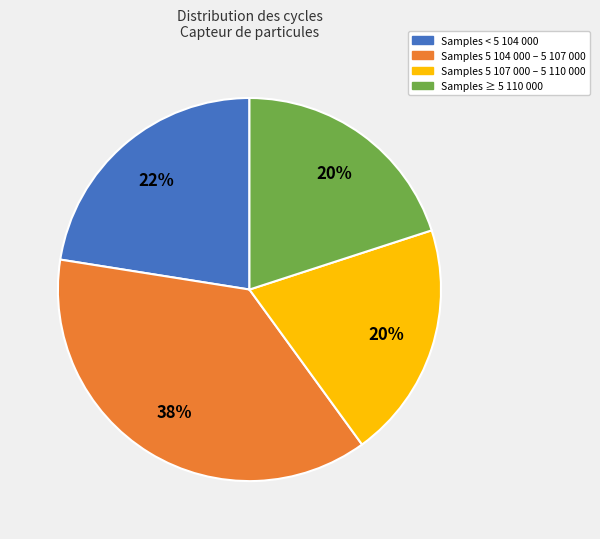

Is there any slice that represents more than half of the pie?

No